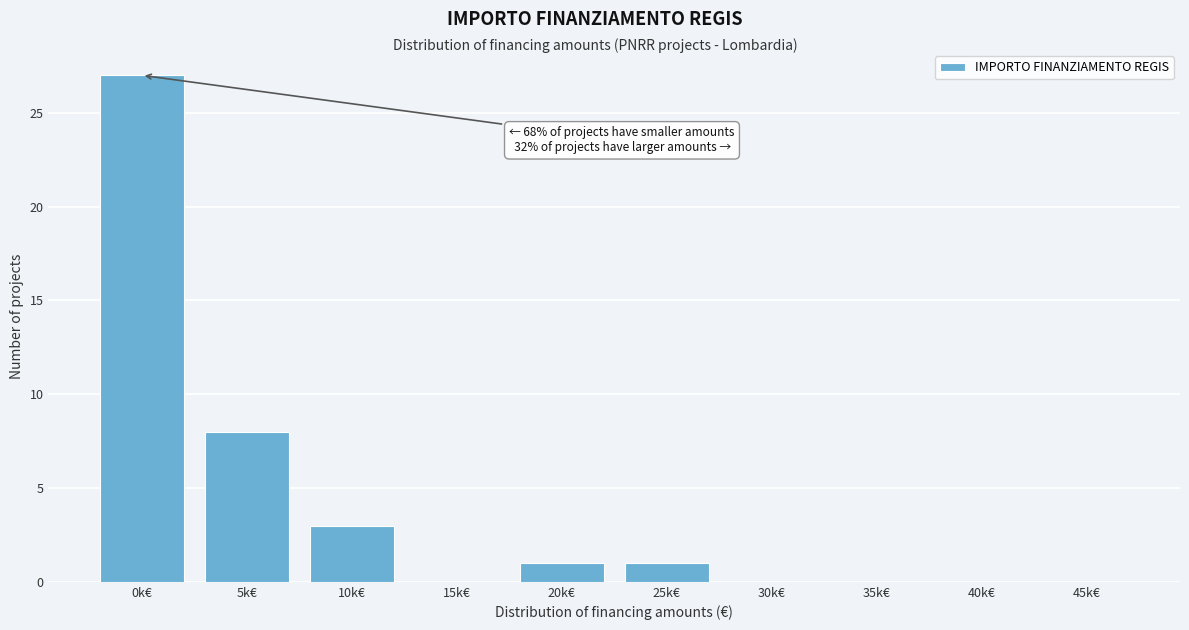

Reading left to right, what are all the values shown in this chart?

0k€=27	5k€=8	10k€=3	15k€=0	20k€=1	25k€=1	30k€=0	35k€=0	40k€=0	45k€=0